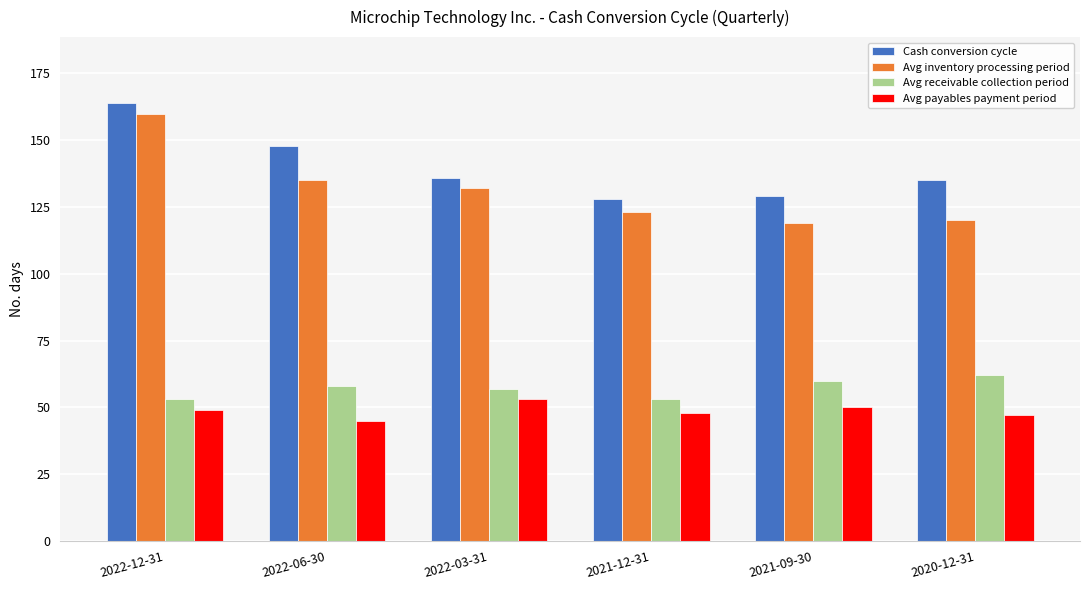

How many data points in Avg receivable collection period are less than 58?

3